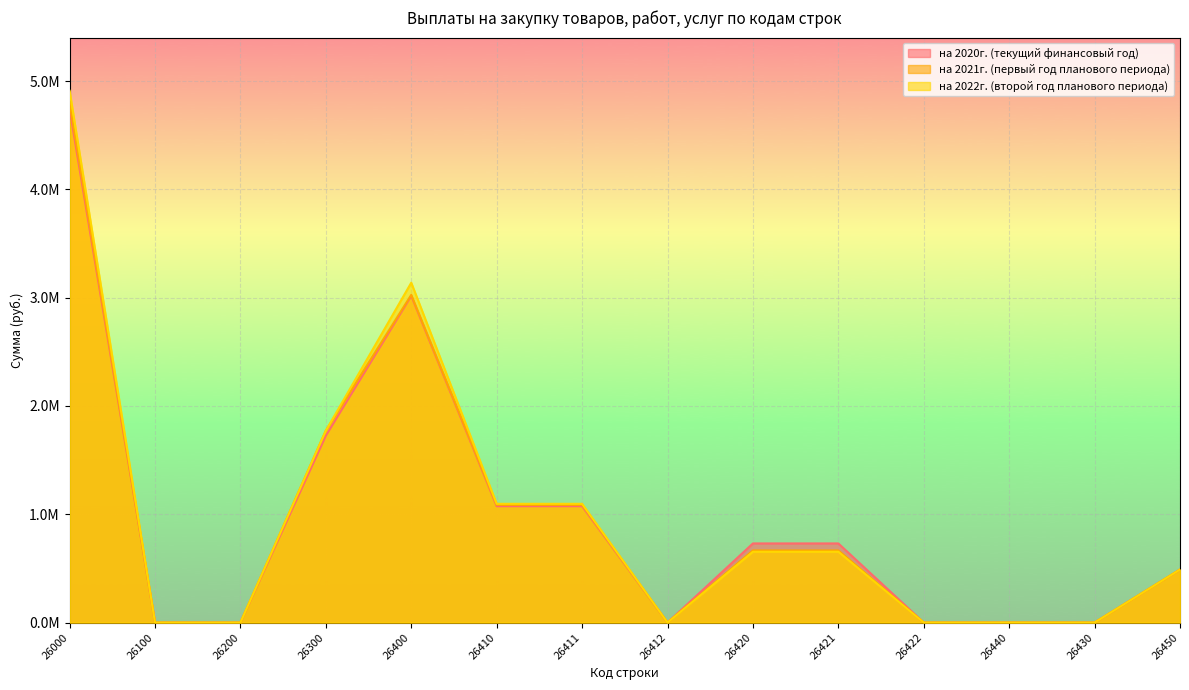

The на 2020г. (текущий финансовый год) series shows 1270809.9 at 26420. True or false?

False